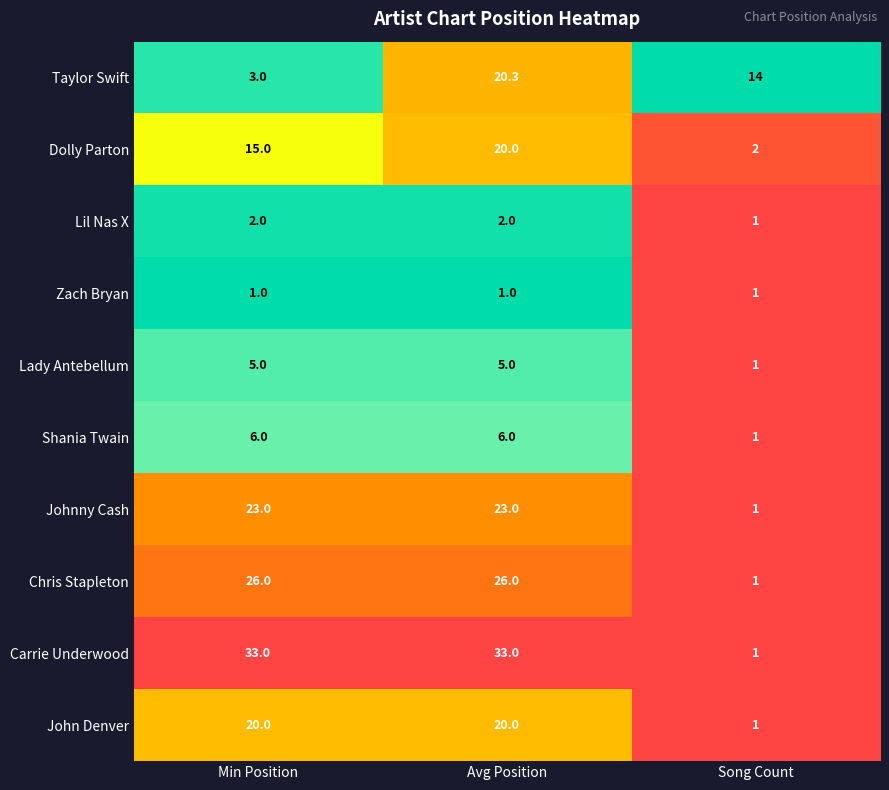

Is it true that Taylor Swift equals 30.9 at Avg Position?

False